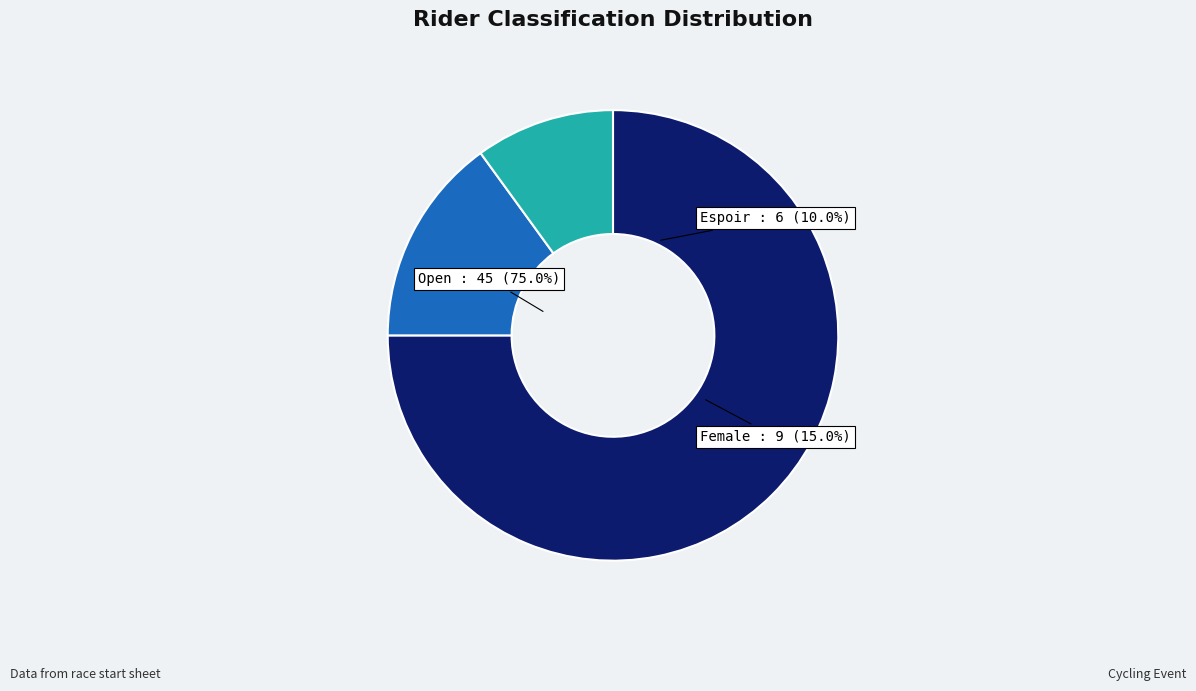

How many segments does this pie chart have?

3